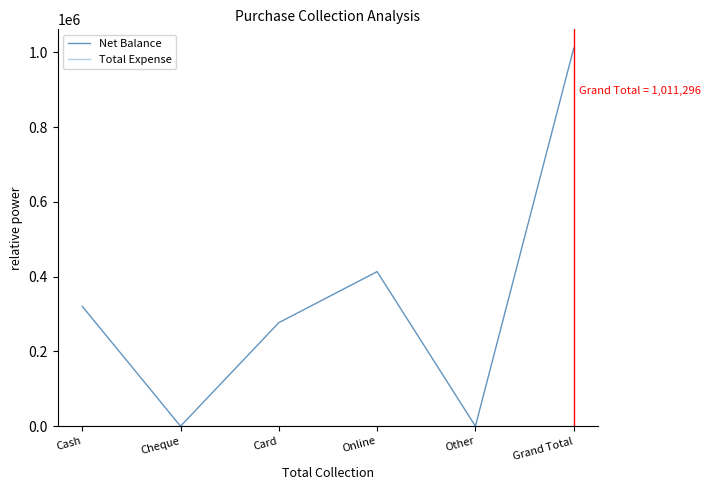

What is the value of the Net Balance point at the 6th from the left?

1011296